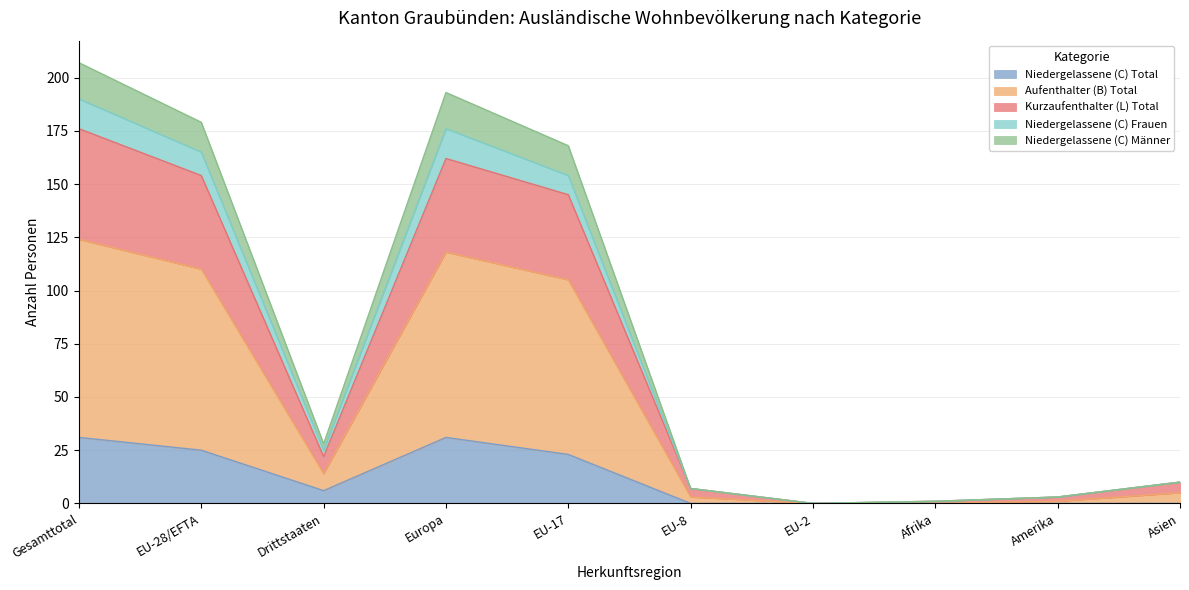

Which has a higher value, Amerika or Asien?

Amerika